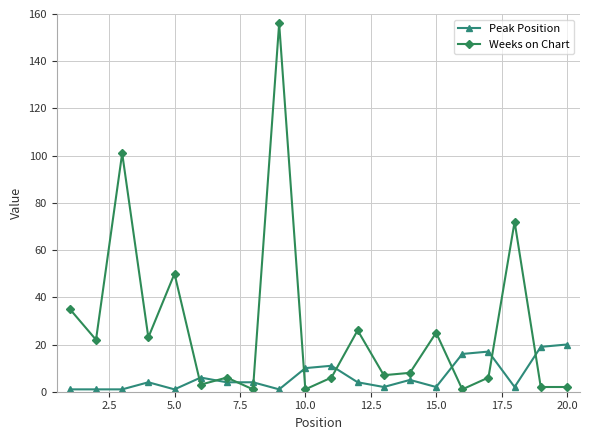

How many values in the Weeks on Chart series are below 8?

10